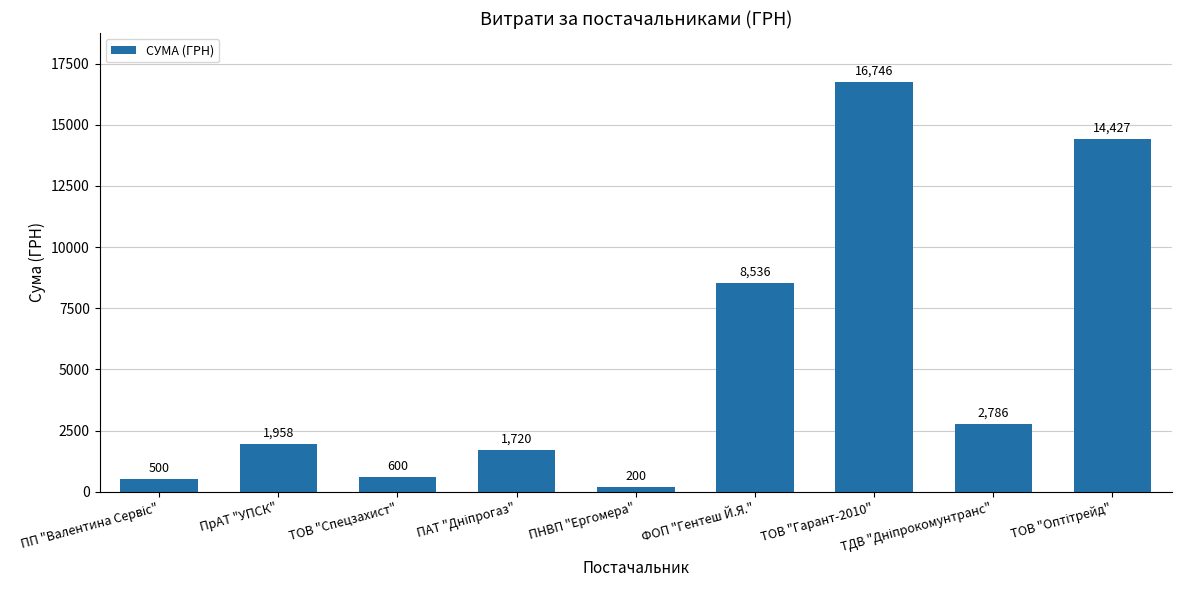

What is the difference between the values at ФОП "Гентеш Й.Я." and ТОВ "Гарант-2010"?

8210.0